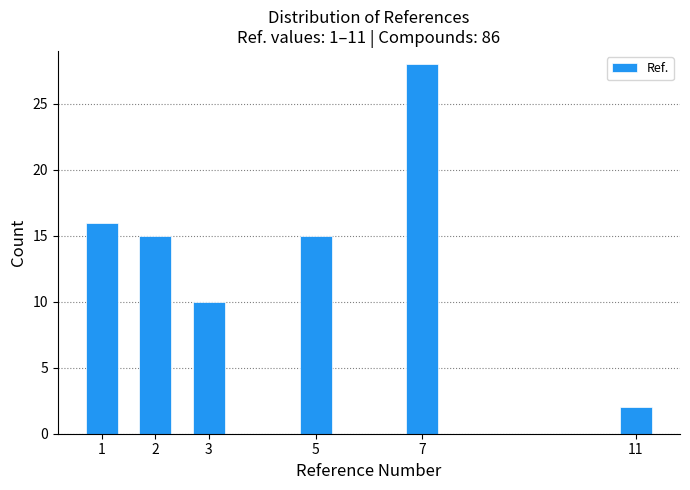

Reading right to left, transcribe all the data shown in this chart.

2	28	15	10	15	16